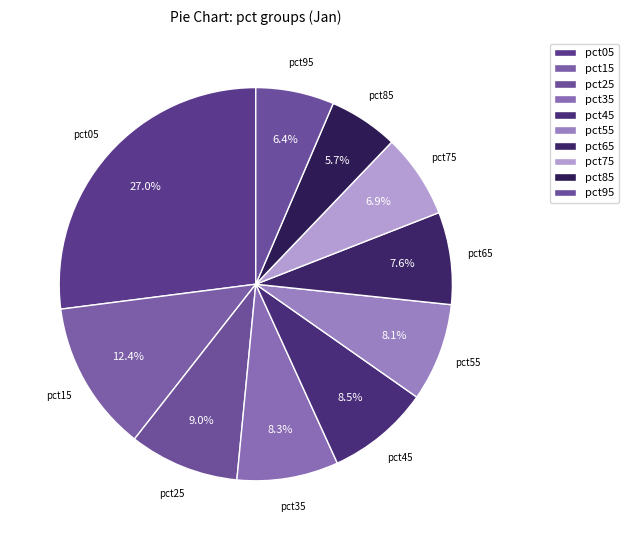

Rank the categories by value from highest to lowest.

pct05, pct15, pct25, pct45, pct35, pct55, pct65, pct75, pct95, pct85